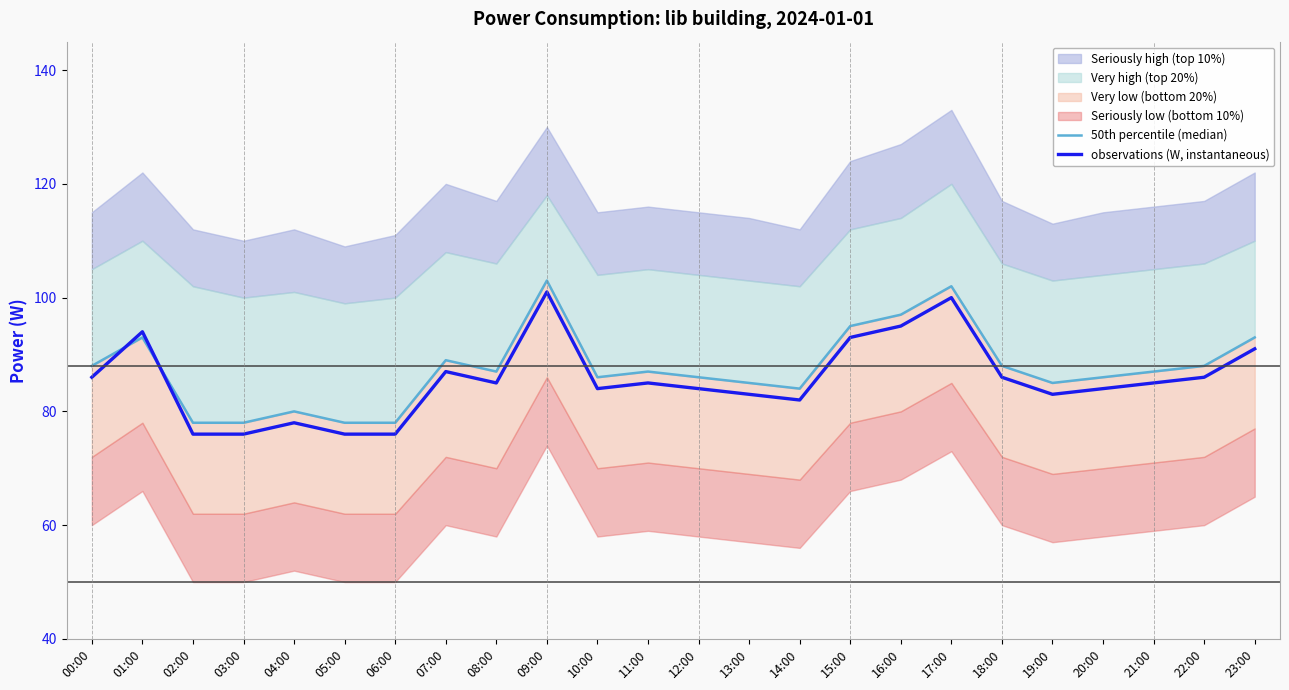

The value of observations (W, instantaneous) at 19:00 is 83. True or false?

True